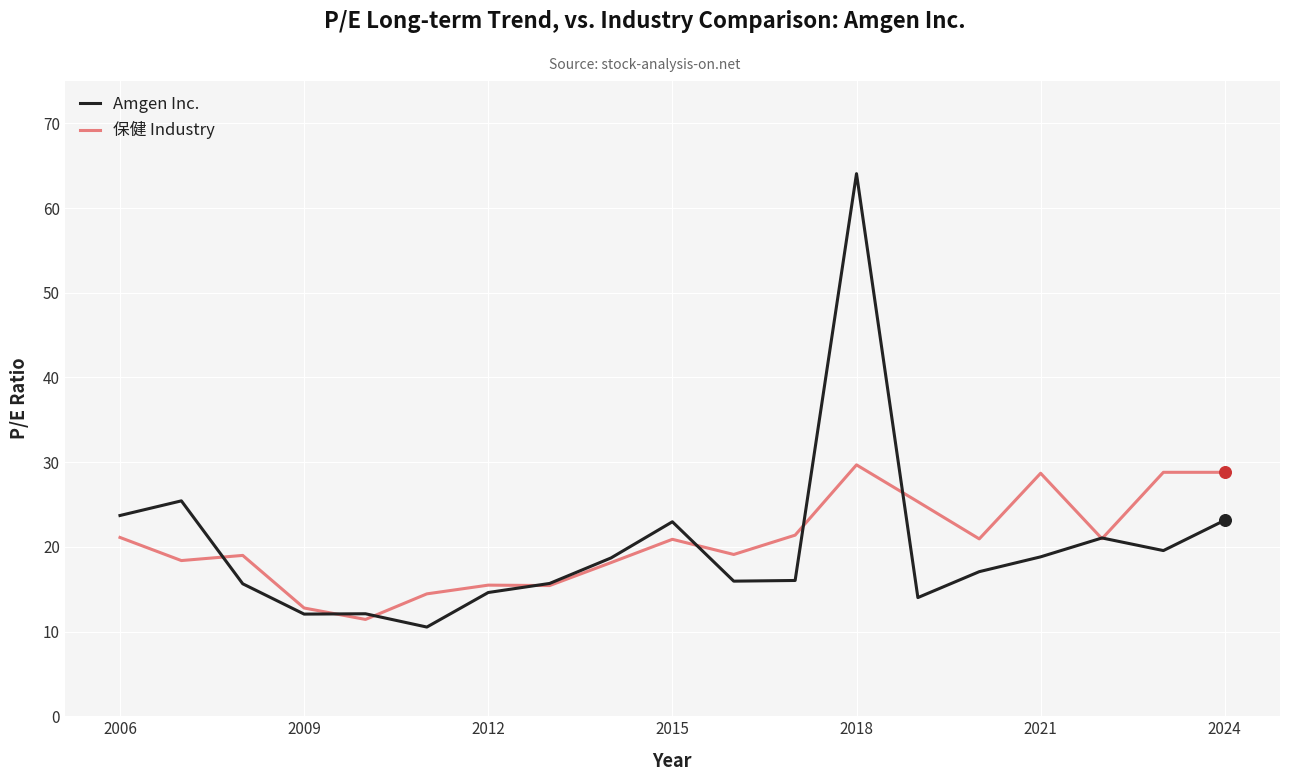

What is the lowest value of the Amgen Inc. series?

10.5